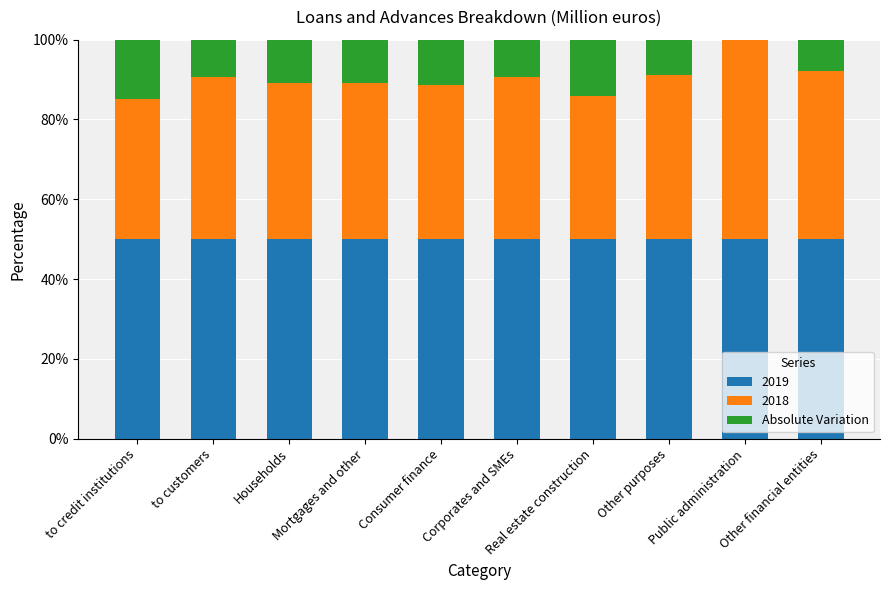

What is the highest value of the 2019 series?

50.0